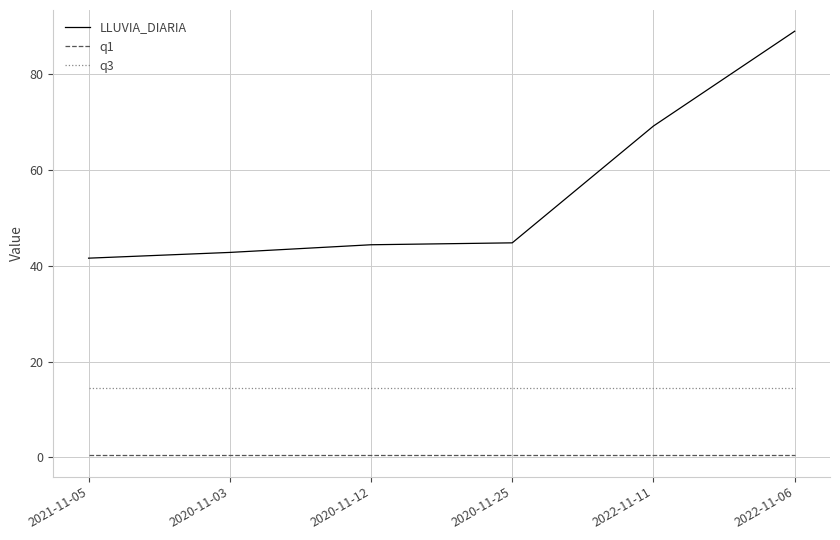

At which label does LLUVIA_DIARIA first exceed 44?

2020-11-12